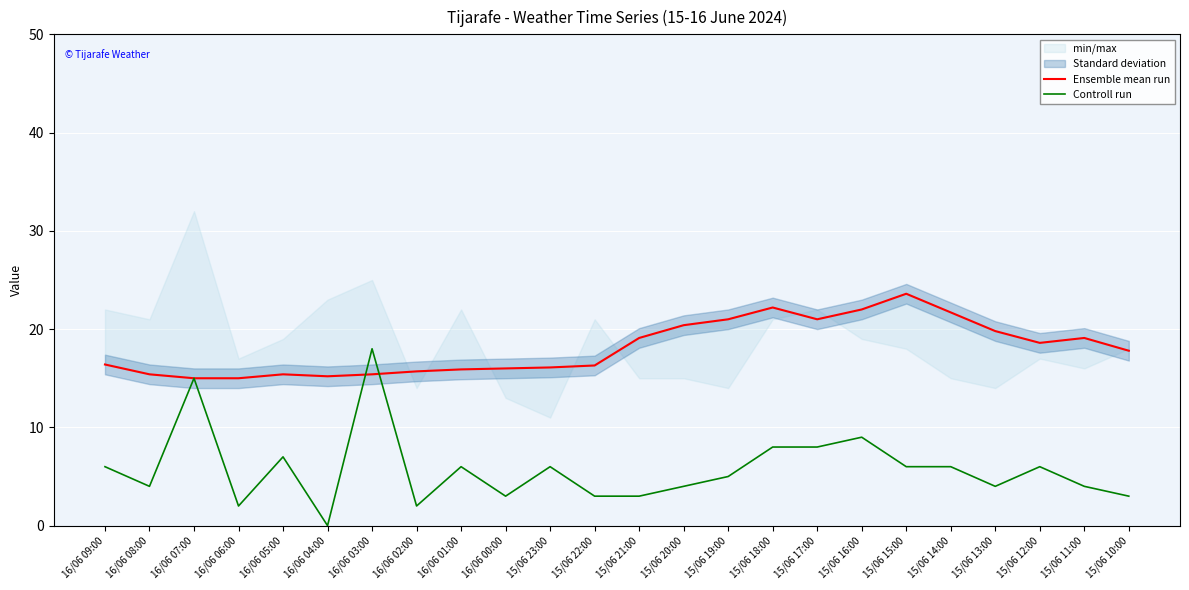

Which category has the highest value in the Controll run series?

16/06 03:00